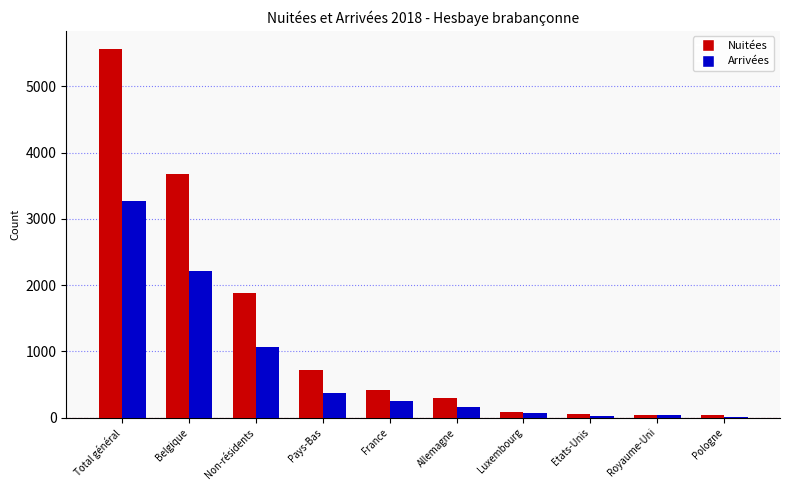

What is the sum of the Nuitées values at Allemagne and Total général?

5847